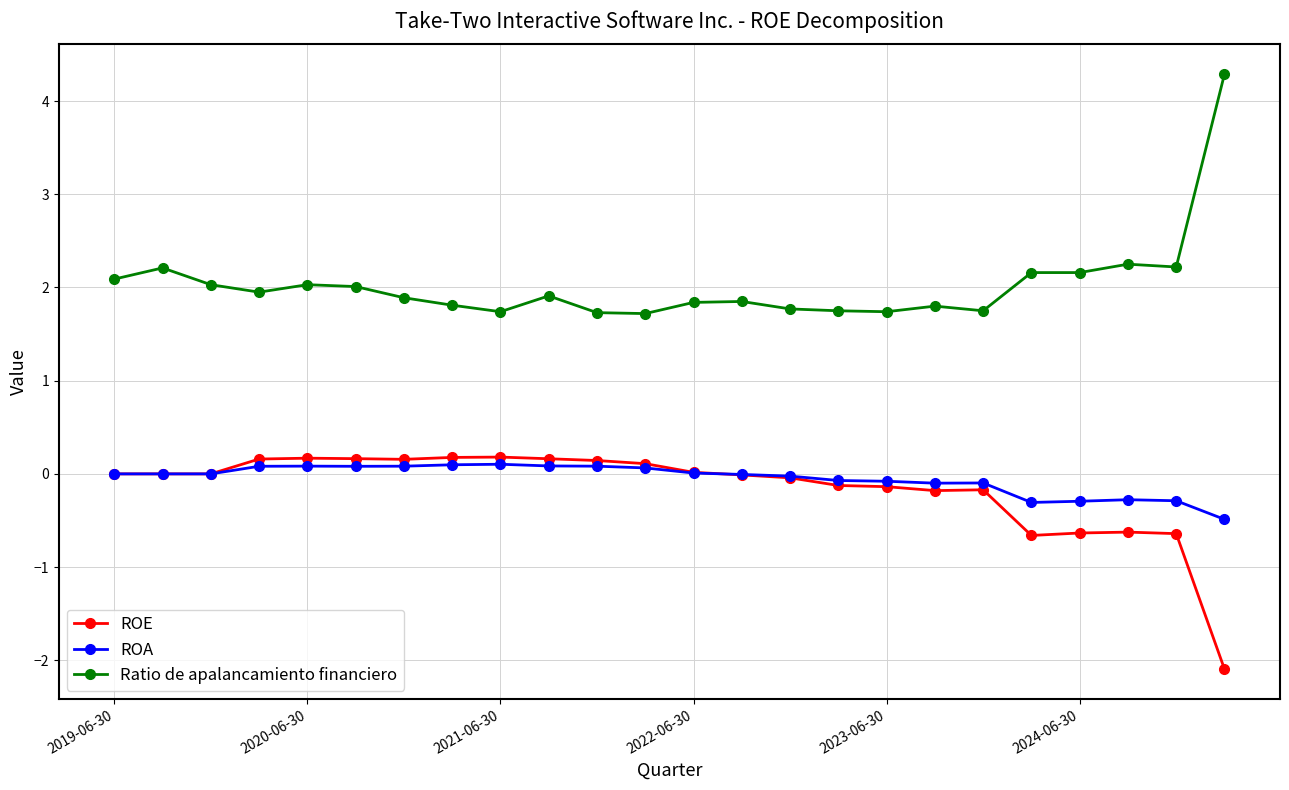

True or false: ROE has more than 2 interior local peaks.

True